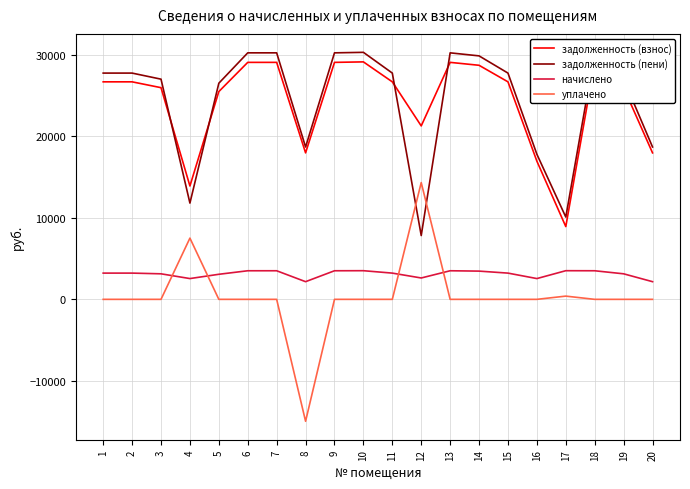

Does the chart have visible grid lines?

Yes